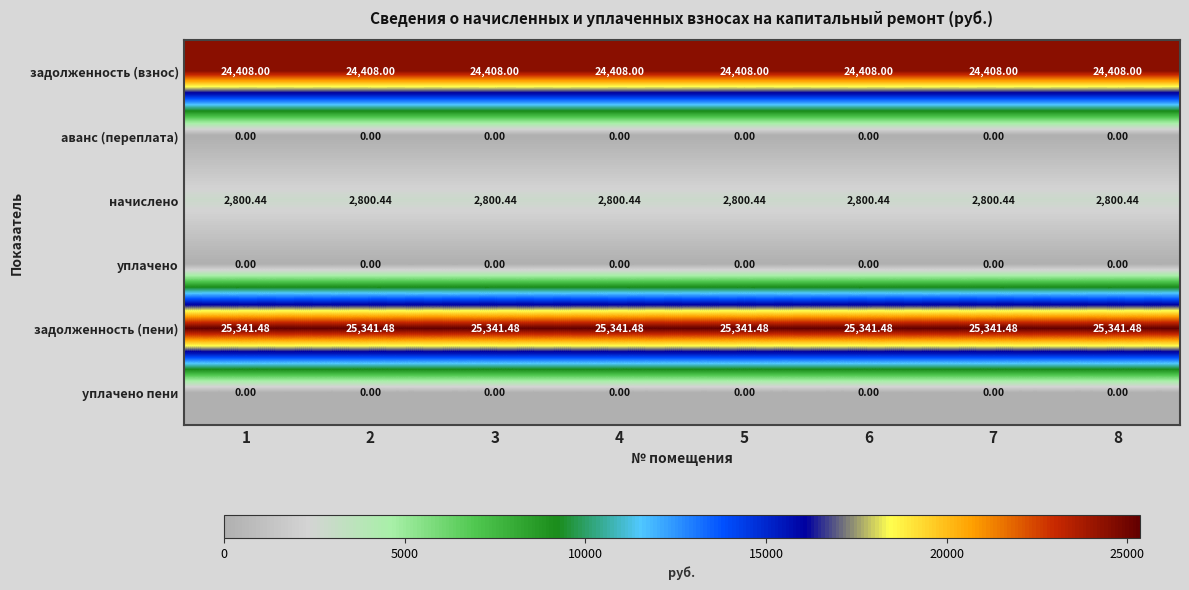

Reading left to right, what are all the values shown in this chart?

задолженность (взнос): 1=24408.0	2=24408.0	3=24408.0	4=24408.0	5=24408.0	6=24408.0	7=24408.0	8=24408.0
аванс (переплата): 1=0.0	2=0.0	3=0.0	4=0.0	5=0.0	6=0.0	7=0.0	8=0.0
начислено: 1=2800.4	2=2800.4	3=2800.4	4=2800.4	5=2800.4	6=2800.4	7=2800.4	8=2800.4
уплачено: 1=0.0	2=0.0	3=0.0	4=0.0	5=0.0	6=0.0	7=0.0	8=0.0
задолженность (пени): 1=25341.5	2=25341.5	3=25341.5	4=25341.5	5=25341.5	6=25341.5	7=25341.5	8=25341.5
уплачено пени: 1=0.0	2=0.0	3=0.0	4=0.0	5=0.0	6=0.0	7=0.0	8=0.0